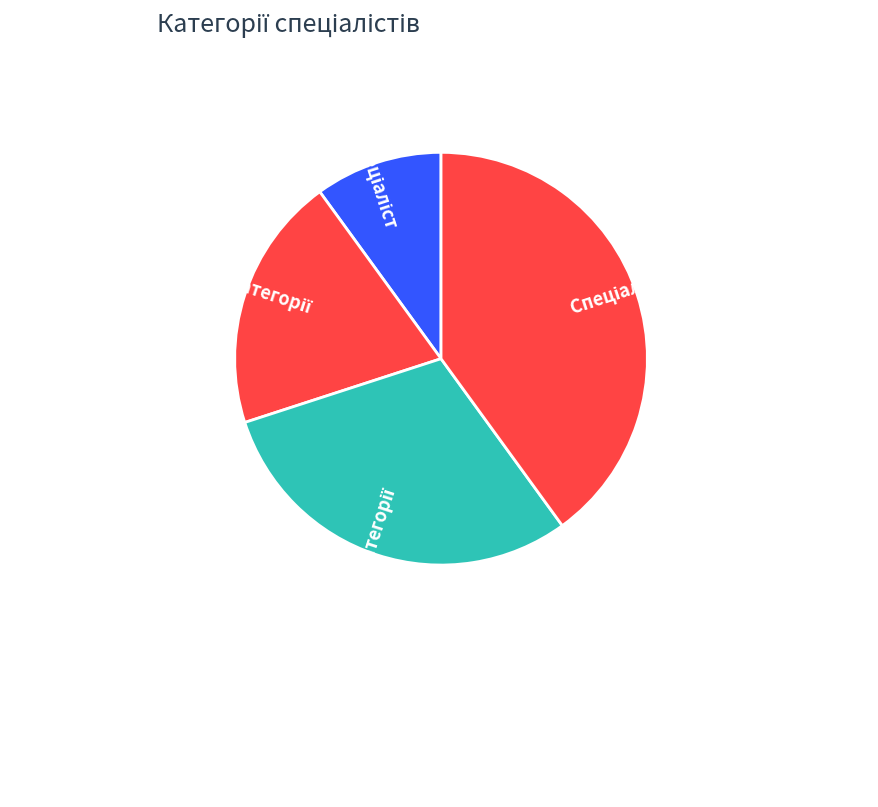

Does any single category account for the majority?

No